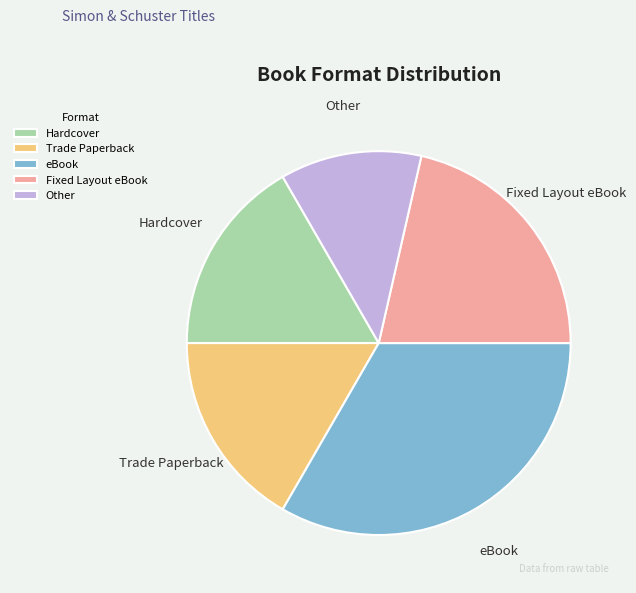

The eBook slice represents 33% of the pie. True or false?

True